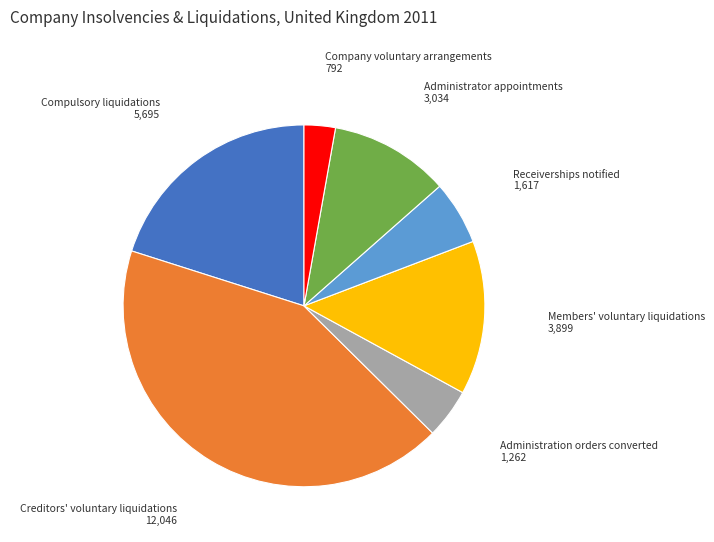

Rank the categories by value from highest to lowest.

Creditors' voluntary liquidations, Compulsory liquidations, Members' voluntary liquidations, Administrator appointments, Receiverships notified, Administration orders converted, Company voluntary arrangements